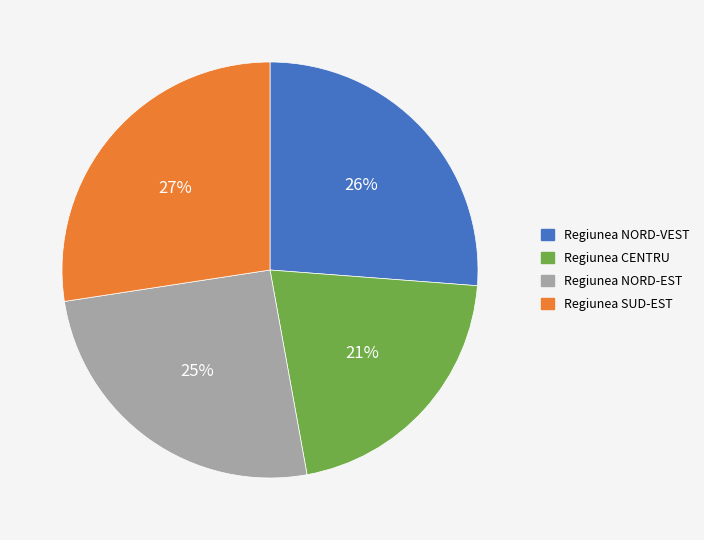

Do Regiunea NORD-EST and Regiunea SUD-EST together represent more than half of the pie?

Yes